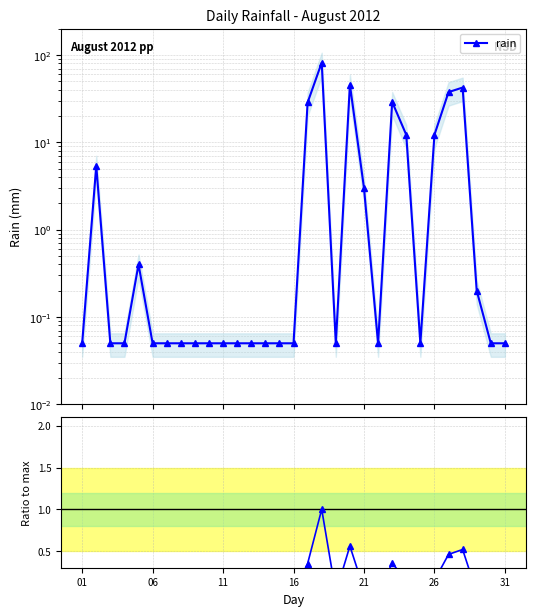

What is the difference between the second highest and minimum values in the rain series?

45.8